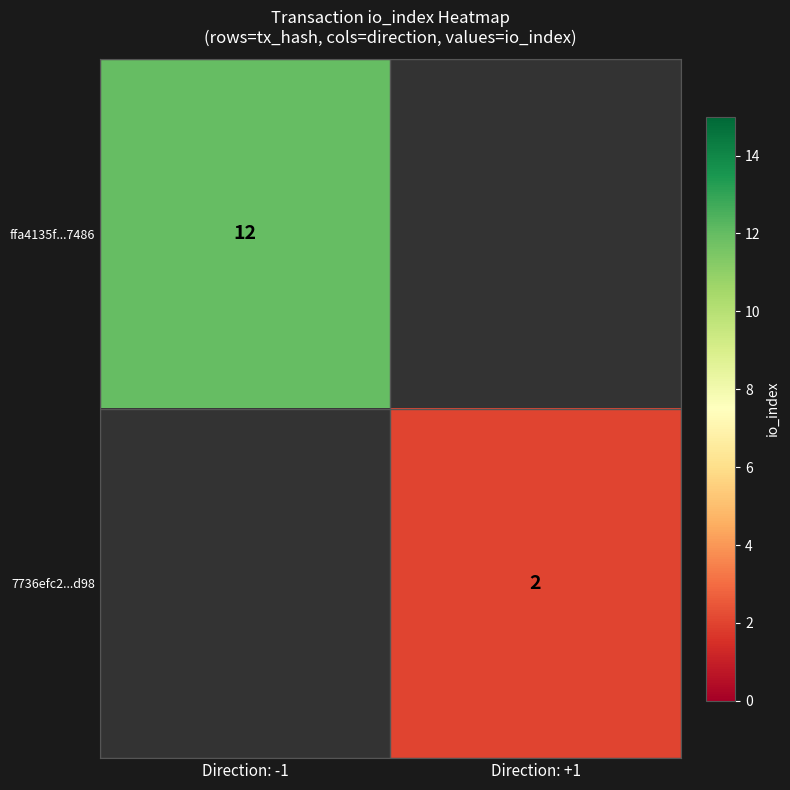

The value of 7736efc2...d98 at Direction: +1 is 2. True or false?

True